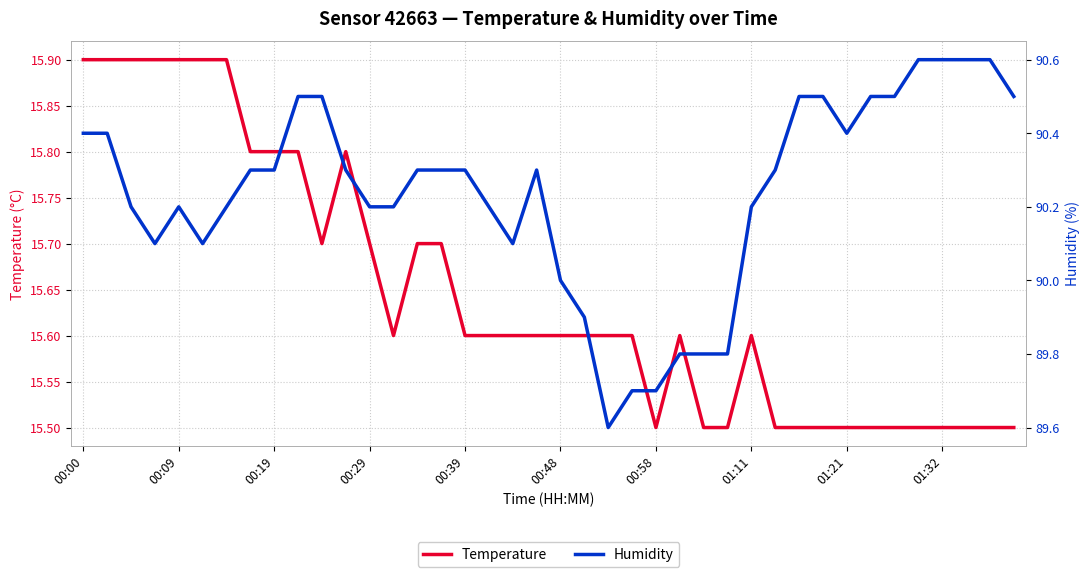

What is the minimum value for Temperature?

15.5